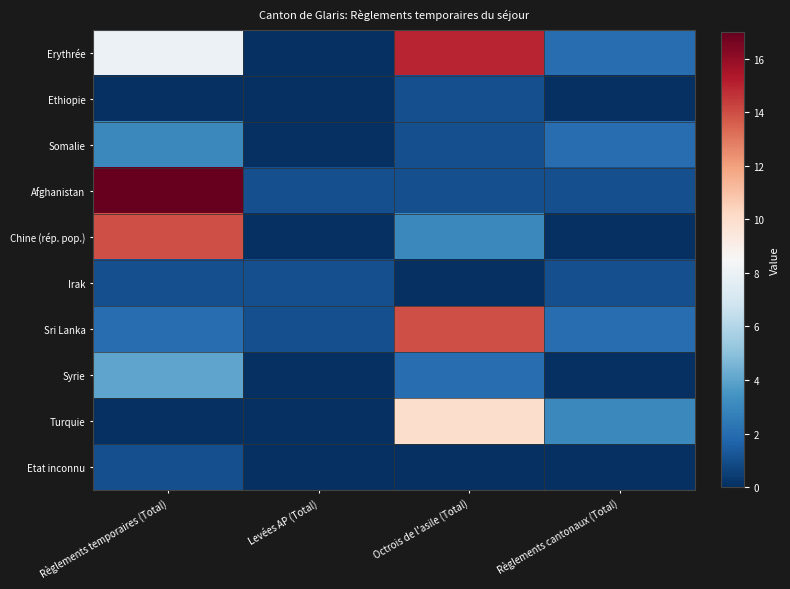

Which series changed the most between Règlements temporaires (Total) and Règlements cantonaux (Total)?

Afghanistan